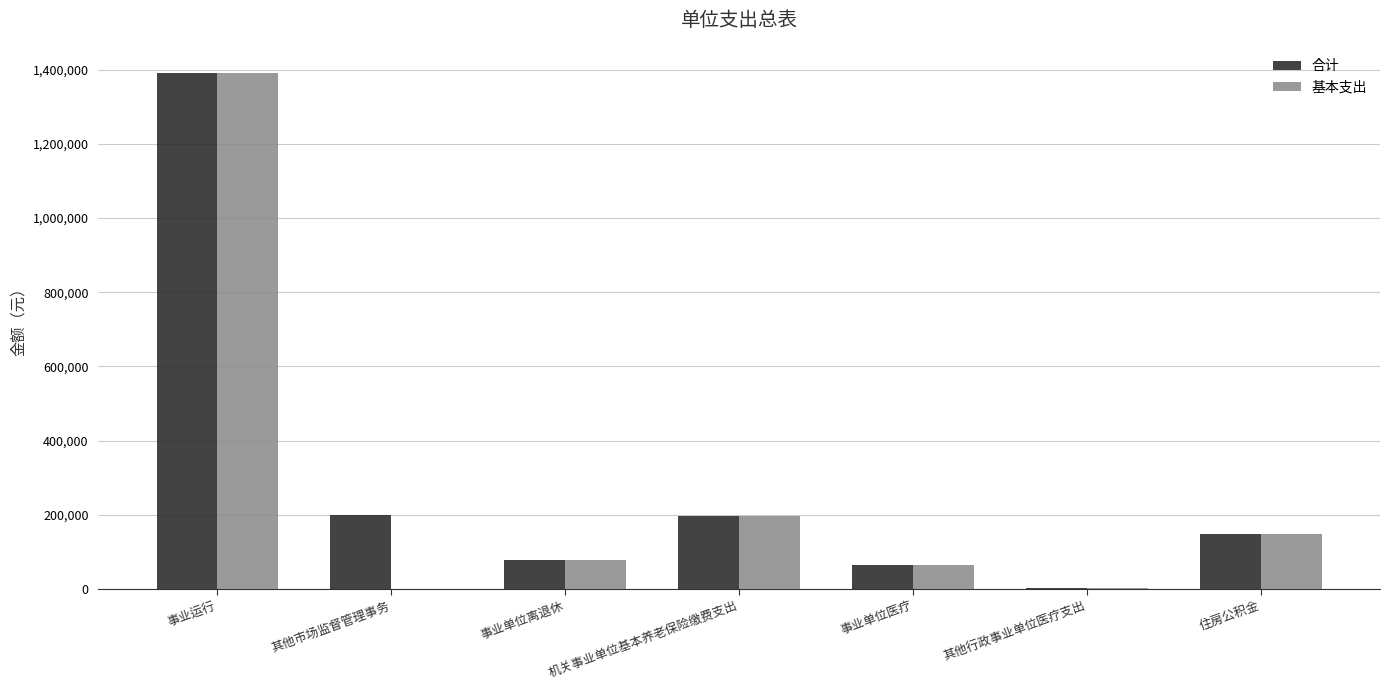

The 合计 series shows 285349 at 其他市场监督管理事务. True or false?

False